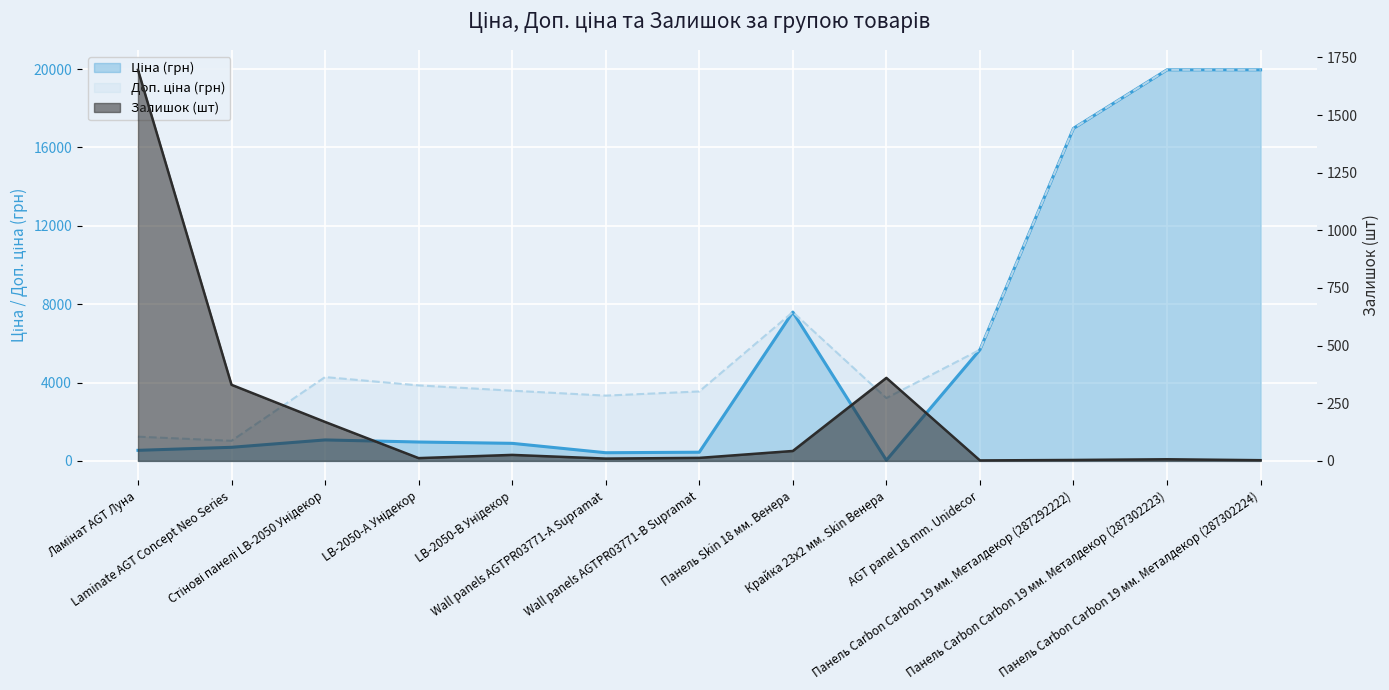

Rank the series by their average value, from lowest to highest.

Залишок (шт), Ціна (грн), Доп. ціна (грн)